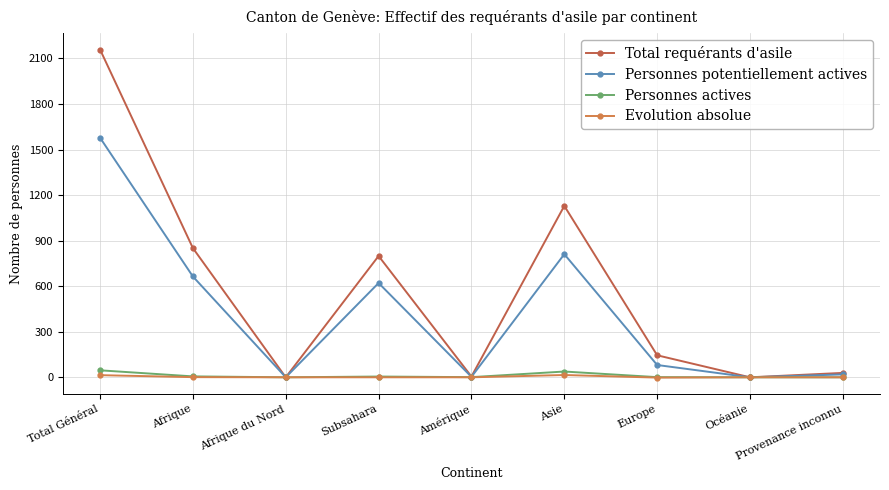

Does the chart display data point markers on the line(s)?

Yes